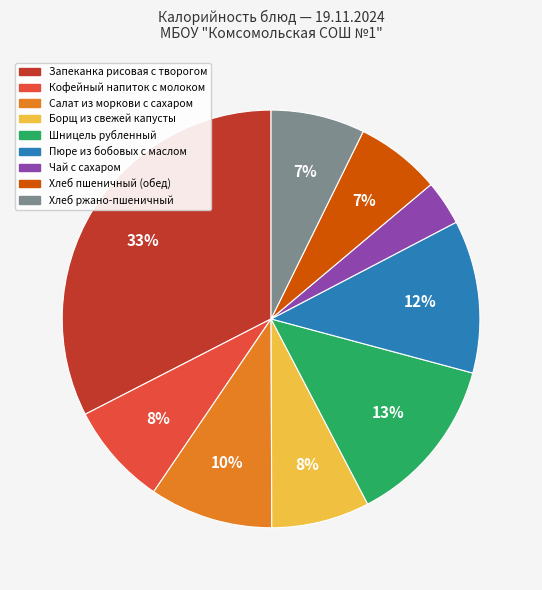

Count the number of slices in the pie.

9